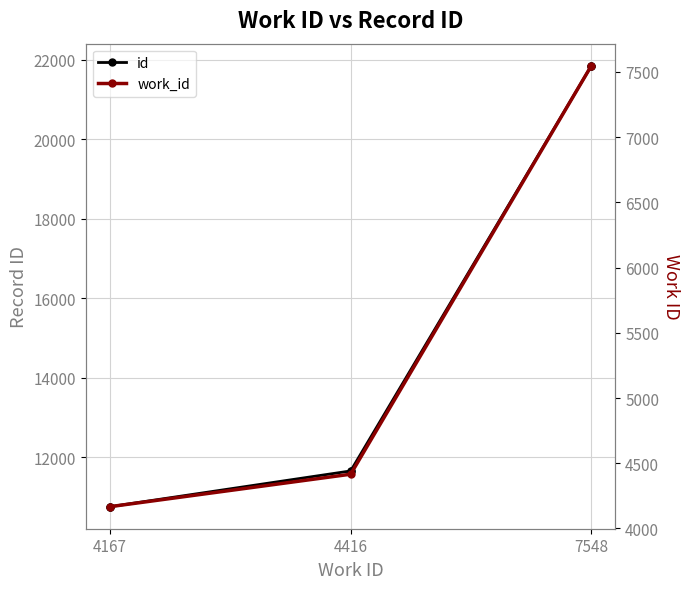

At how many categories does at least one series exceed 17150?

1